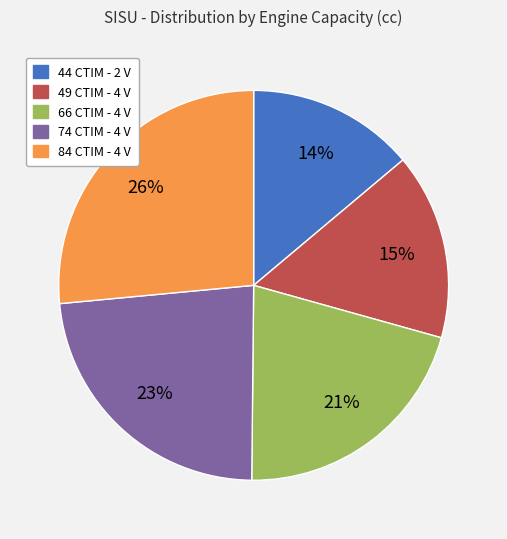

Is the sum of 84 CTIM - 4 V and 44 CTIM - 2 V greater than half?

No